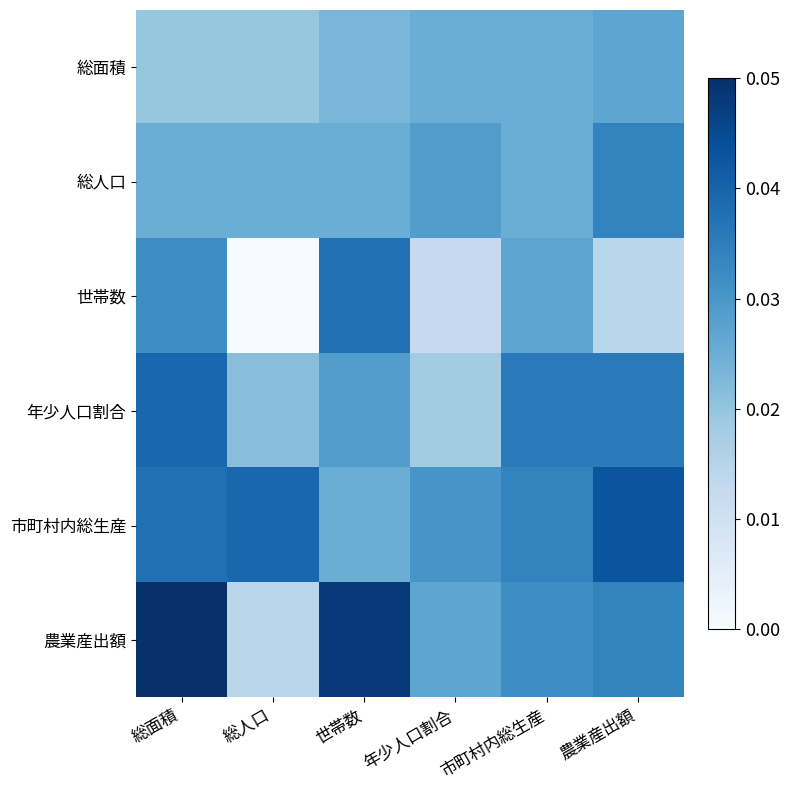

What is the maximum value shown in the chart?

0.1